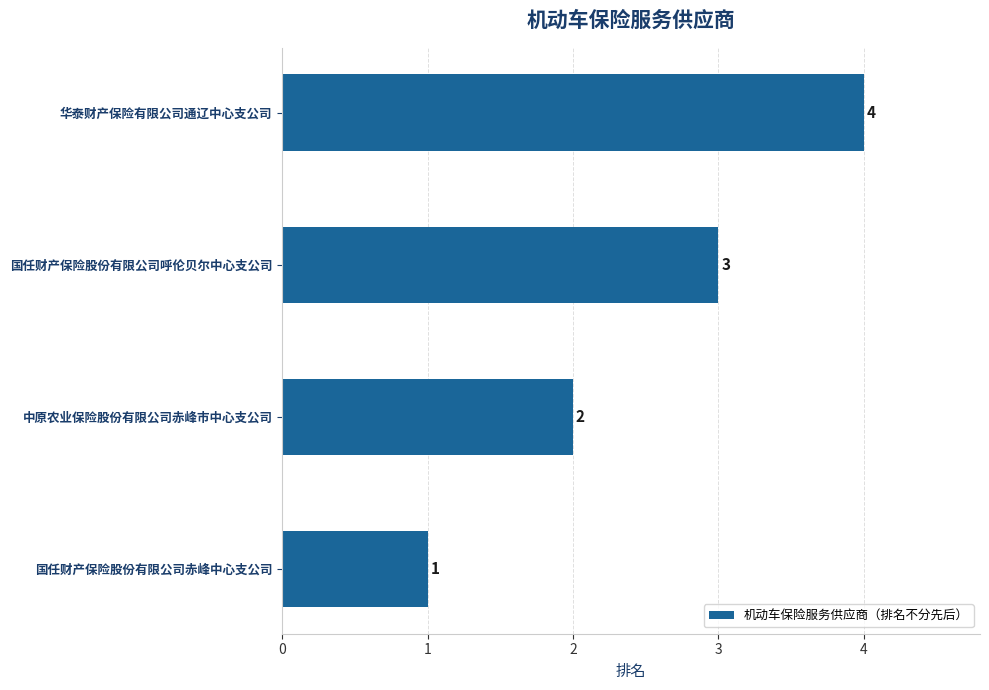

How many values are between 2 and 4?

3